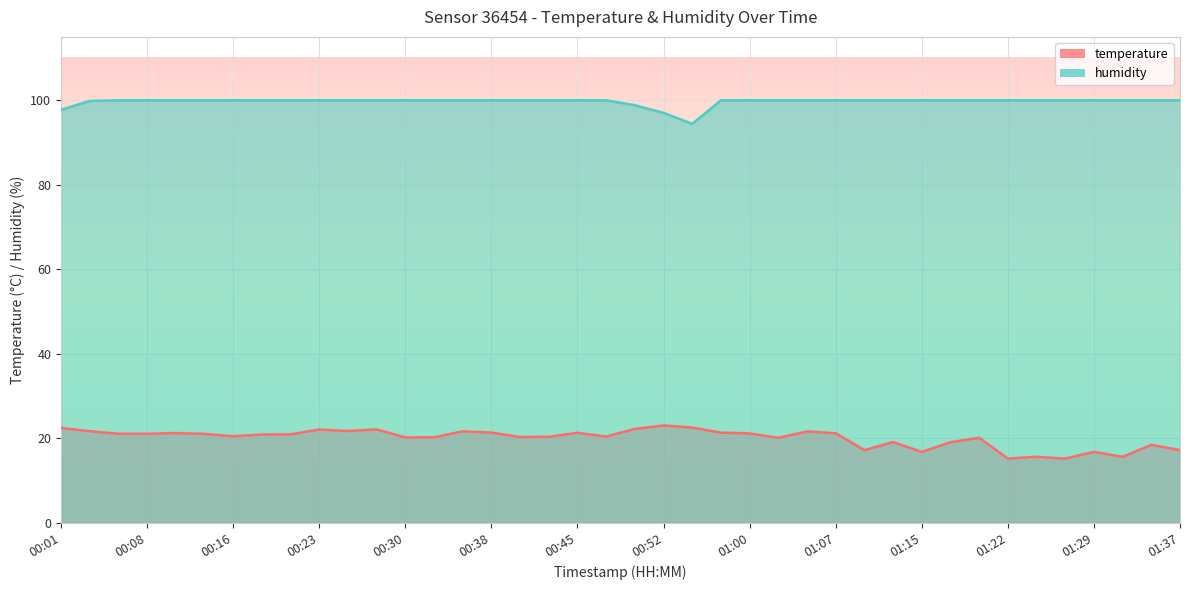

How many values in the temperature series are below 20?

11